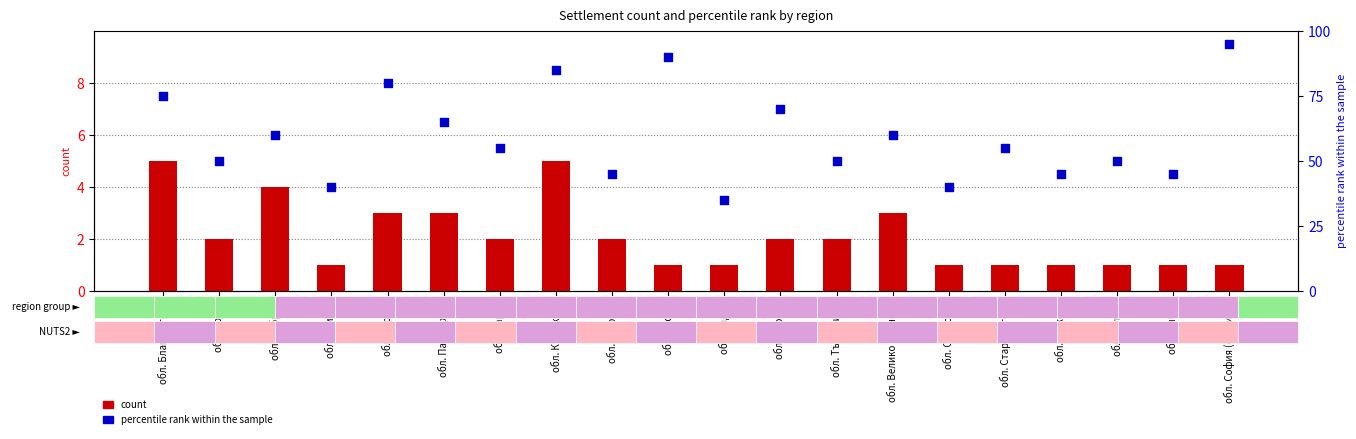

What is the total value across all series at обл. Сливен?

41